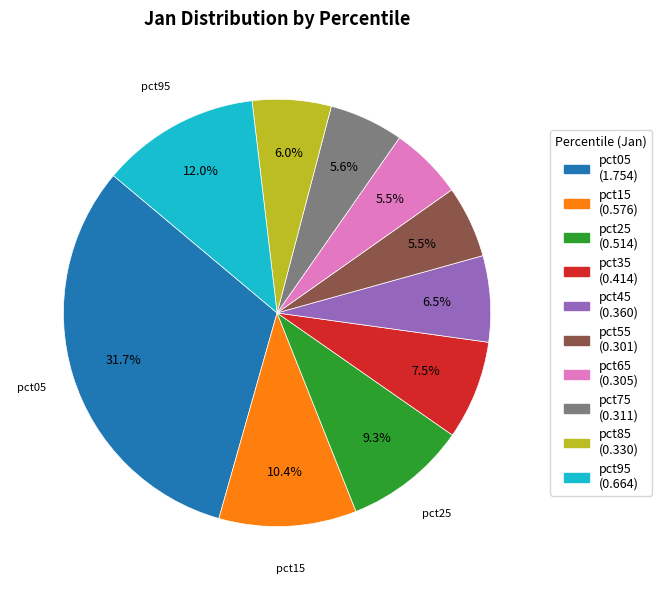

To the nearest percent, what portion does pct95 represent?

12%